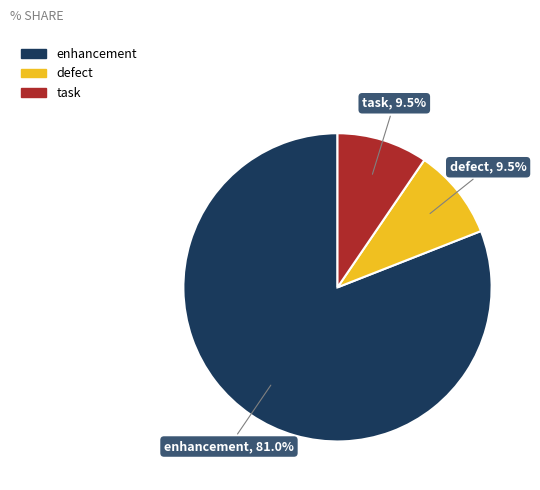

Which has a higher value, enhancement or defect?

enhancement